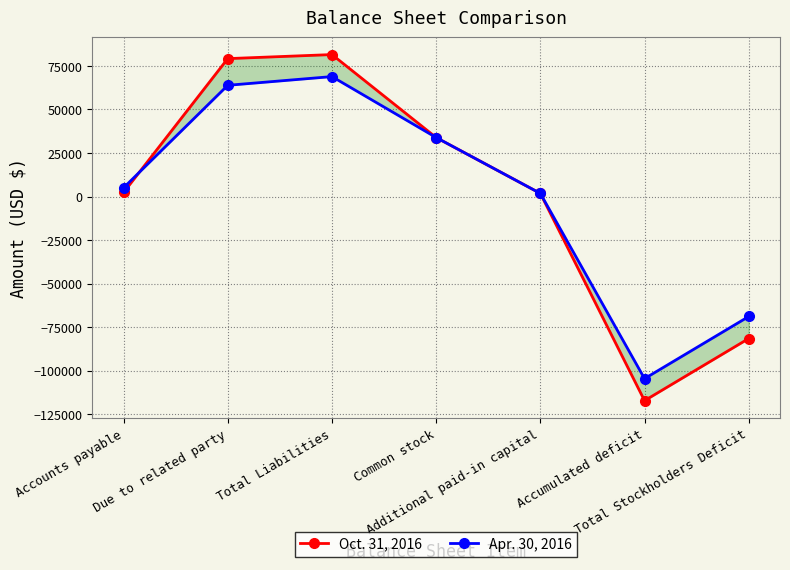

Reading left to right, what are all the values shown in this chart?

Oct. 31, 2016: Accounts payable=2325	Due to related party=79222	Total Liabilities=81547	Common stock=33900	Additional paid-in capital=1800	Accumulated deficit=-117247	Total Stockholders Deficit=-81547
Apr. 30, 2016: Accounts payable=5008	Due to related party=63893	Total Liabilities=68901	Common stock=33900	Additional paid-in capital=1800	Accumulated deficit=-104601	Total Stockholders Deficit=-68901